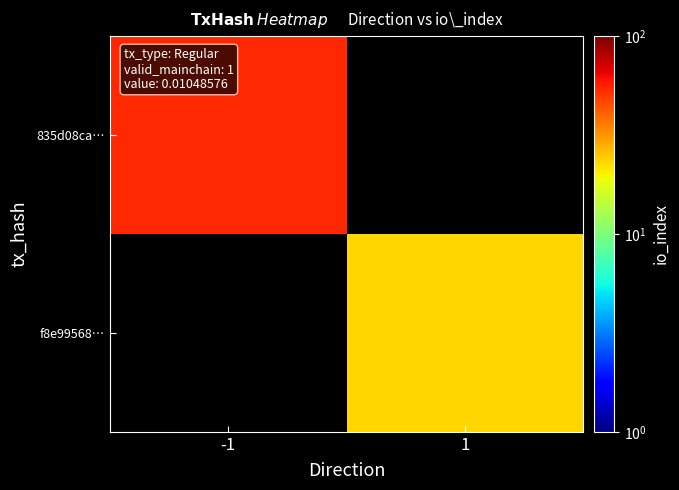

The value of 835d08ca… at -1 is 37.0. True or false?

False